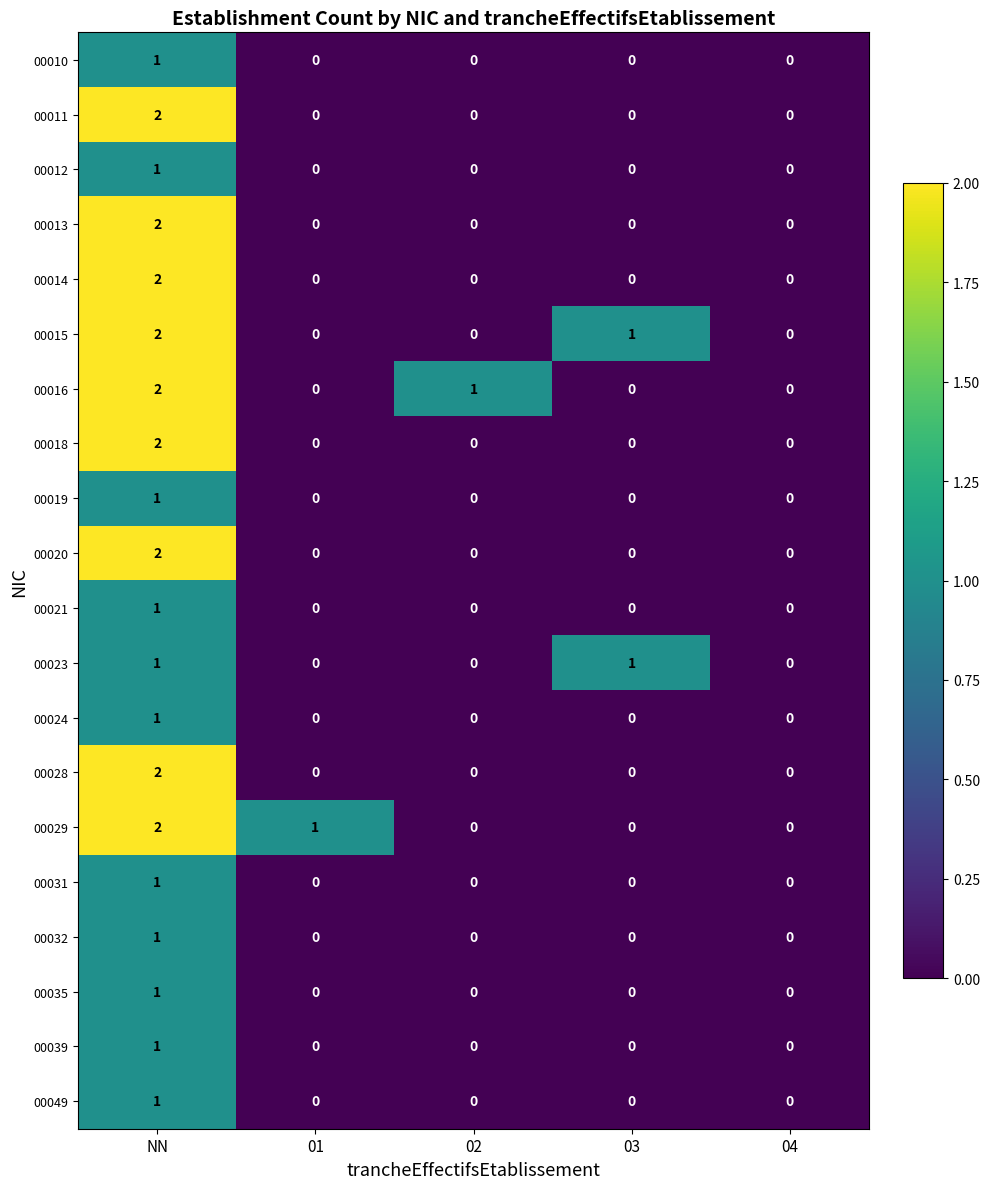

Is it true that 00024 equals -1 at 02?

False